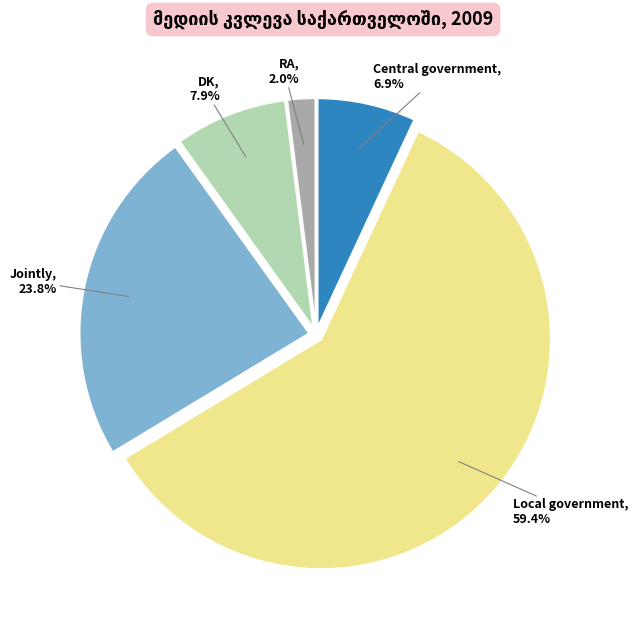

How many segments does this pie chart have?

5